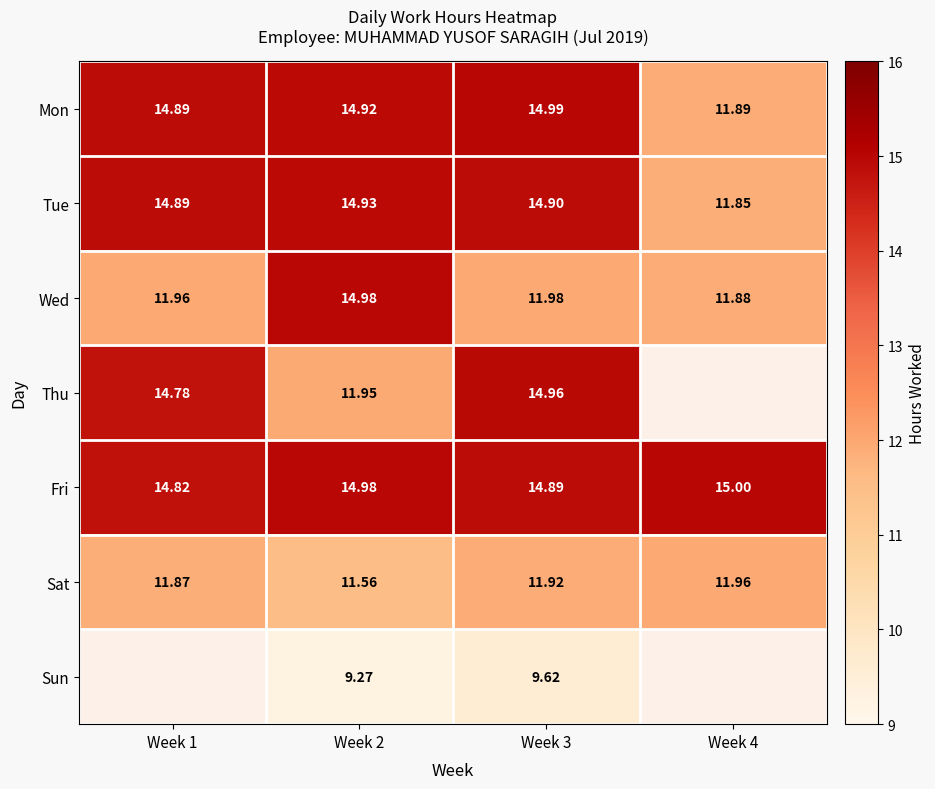

At which category is the sum across all series the highest?

Week 3